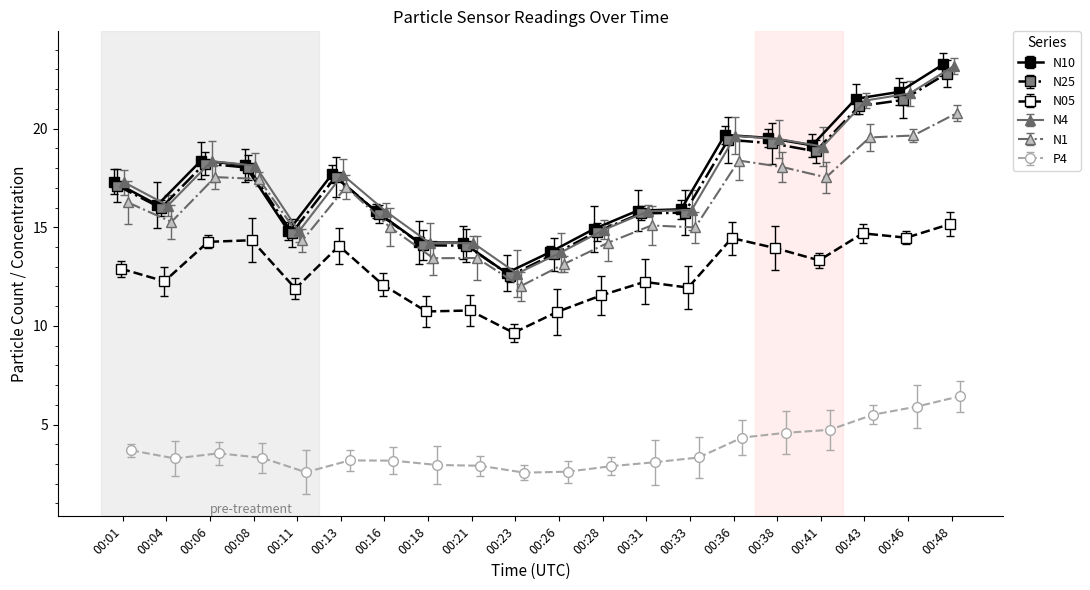

True or false: N10 has more than 0 points higher than both neighbors.

True